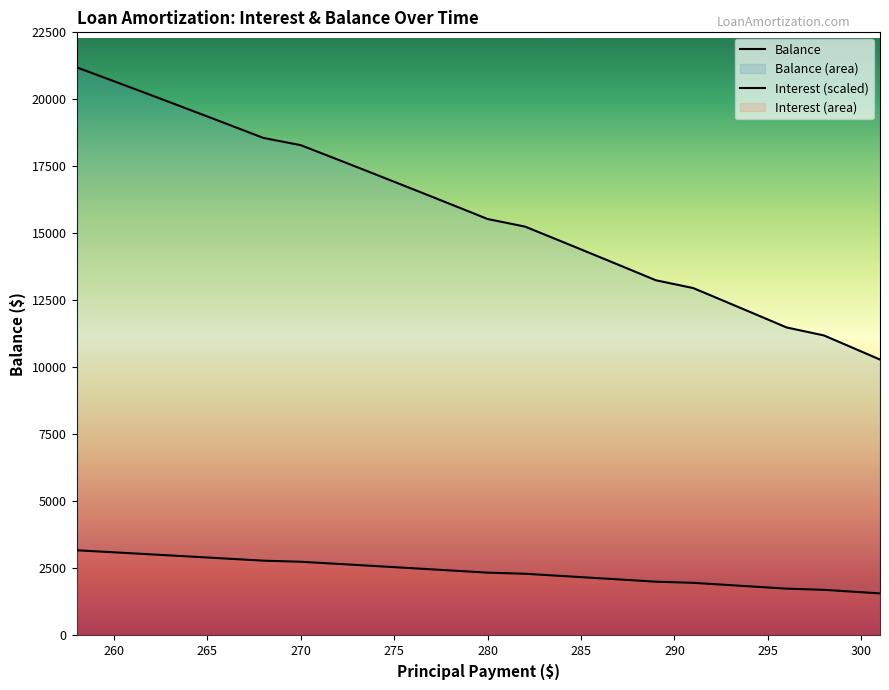

True or false: Interest (scaled) has more than 0 points higher than both neighbors.

False